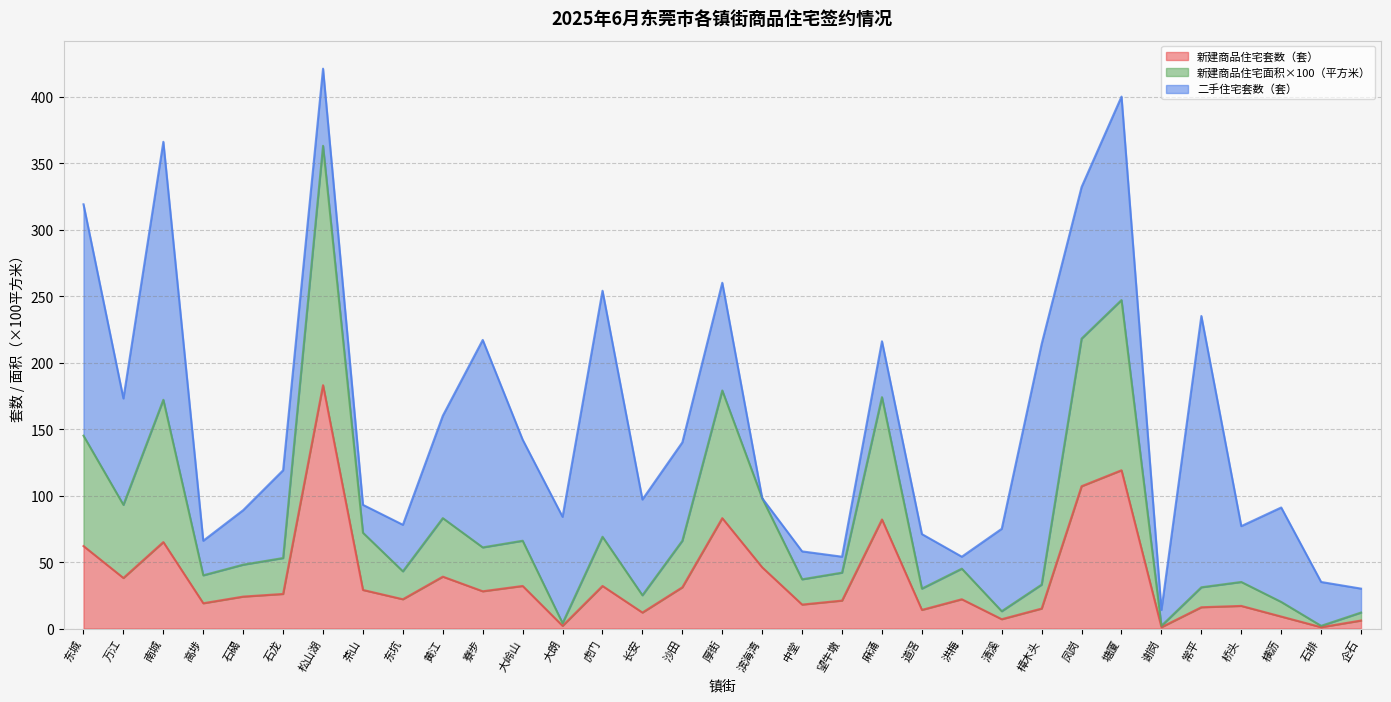

How many interior local peaks does the 新建商品住宅套数（套） series have?

10